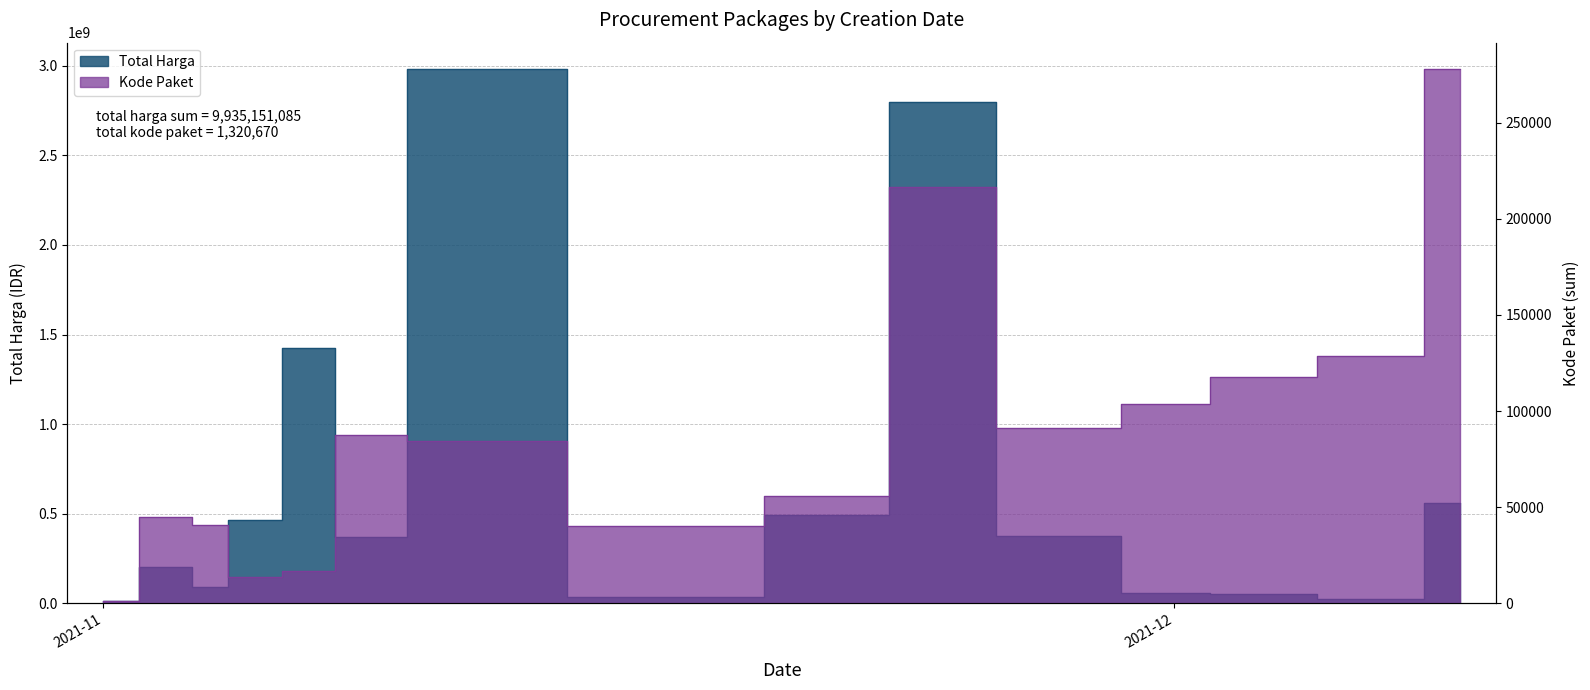

True or false: Total Harga and Kode Paket cross at least once.

False